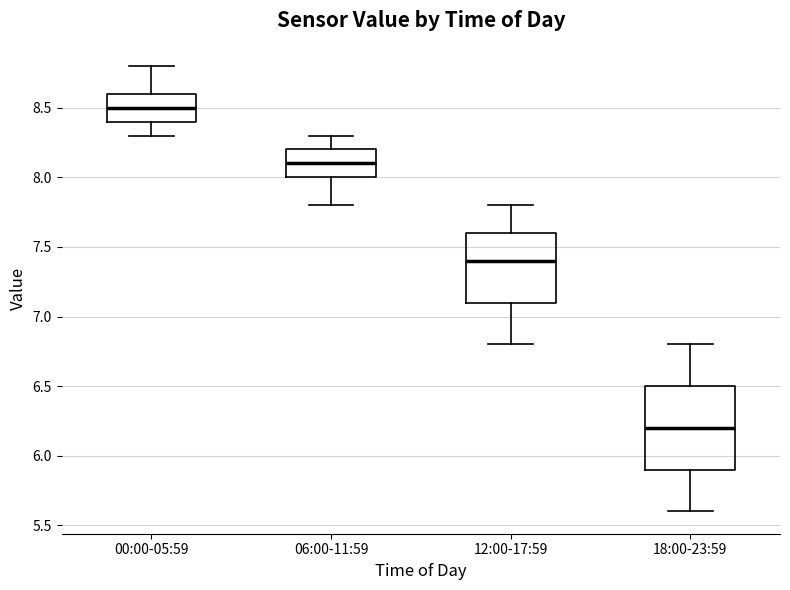

Which box's median line is the lowest?

18:00-23:59